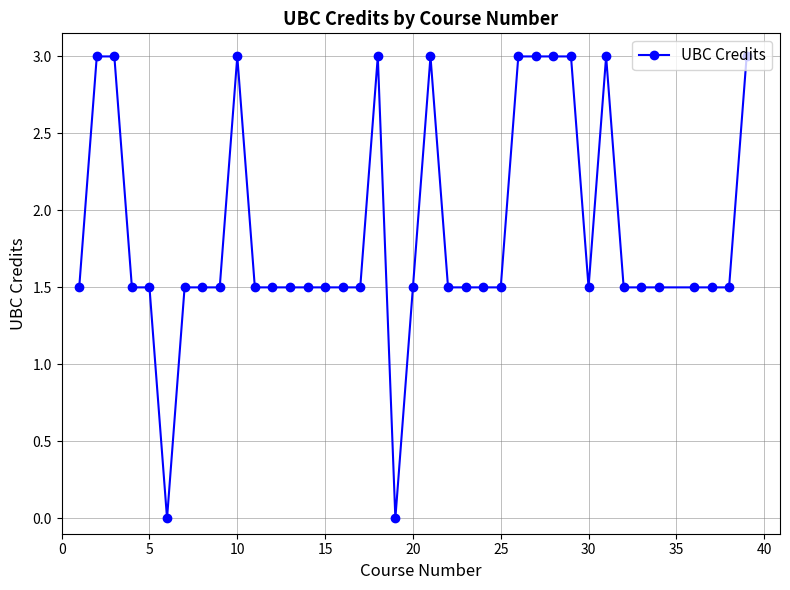

What is the difference between the maximum and minimum values?

3.0